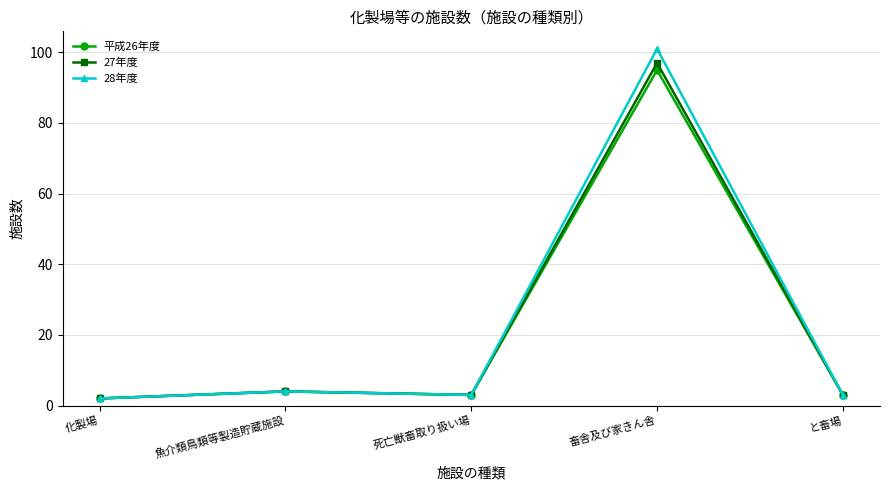

What position from the right is 化製場?

5